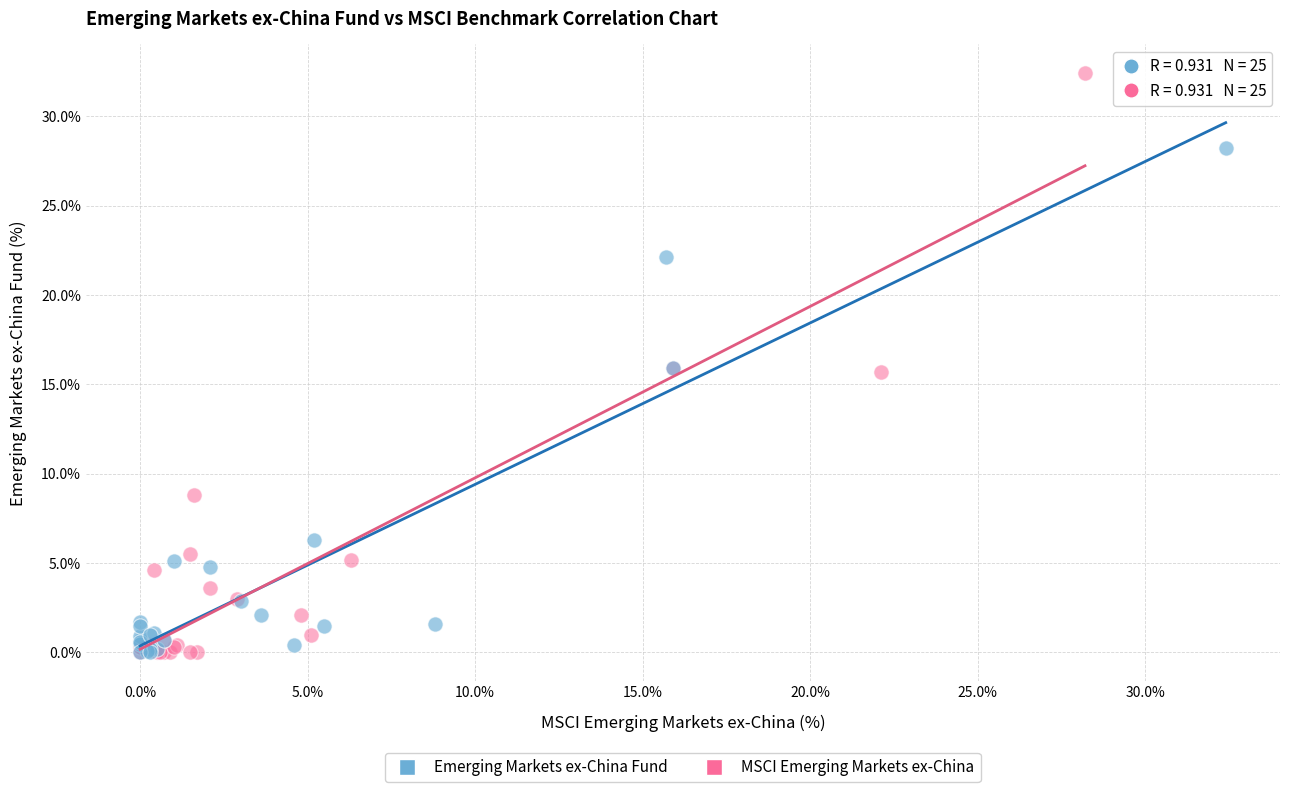

Which series reaches the maximum Y coordinate?

MSCI Emerging Markets ex-China